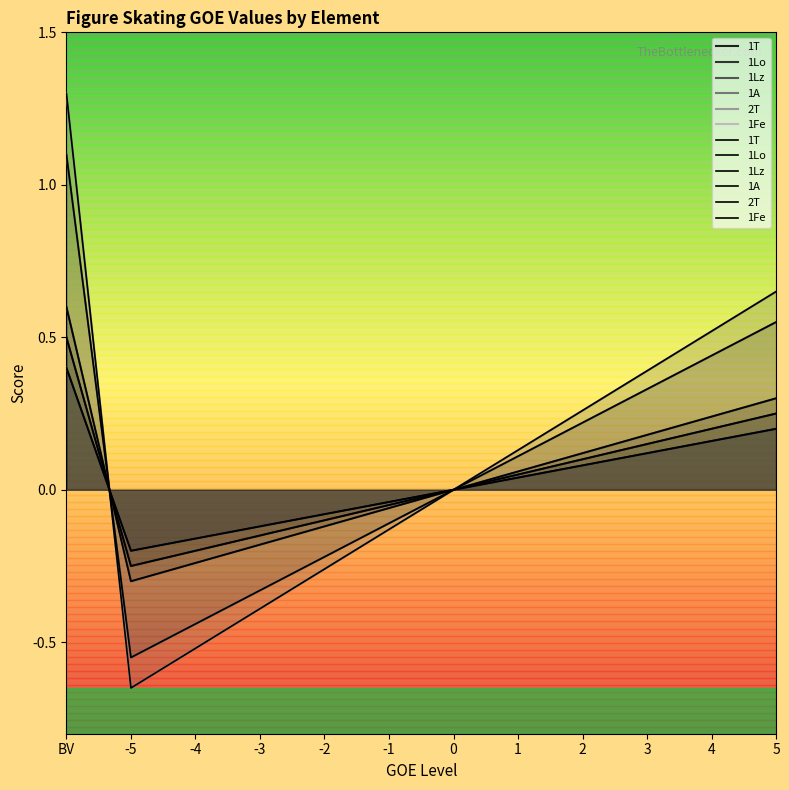

List the series in order of their peak value, lowest first.

1T, 1Fe, 1Lo, 1Lz, 1A, 2T